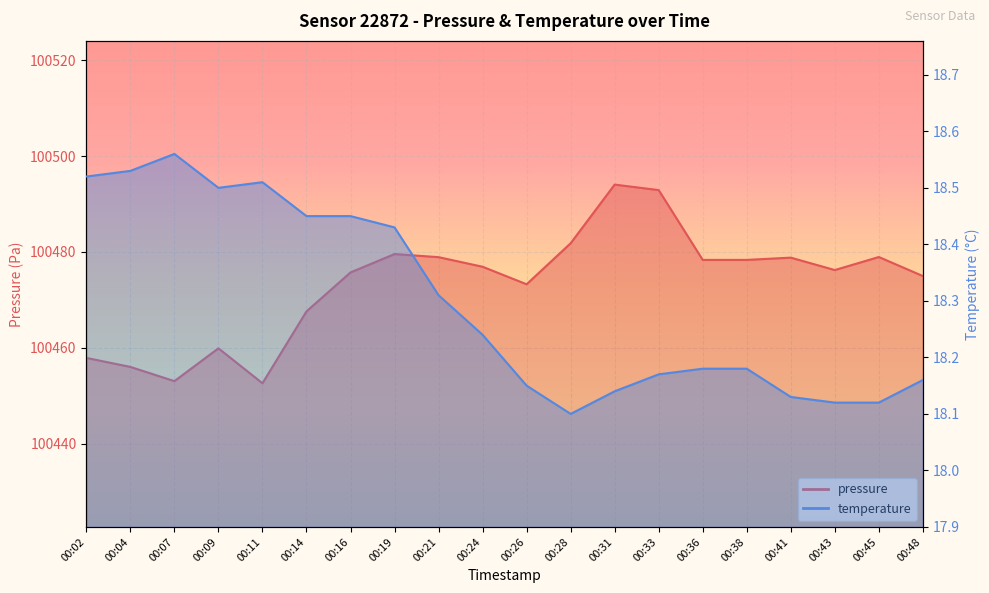

True or false: pressure_line and temperature_line intersect in this chart.

False